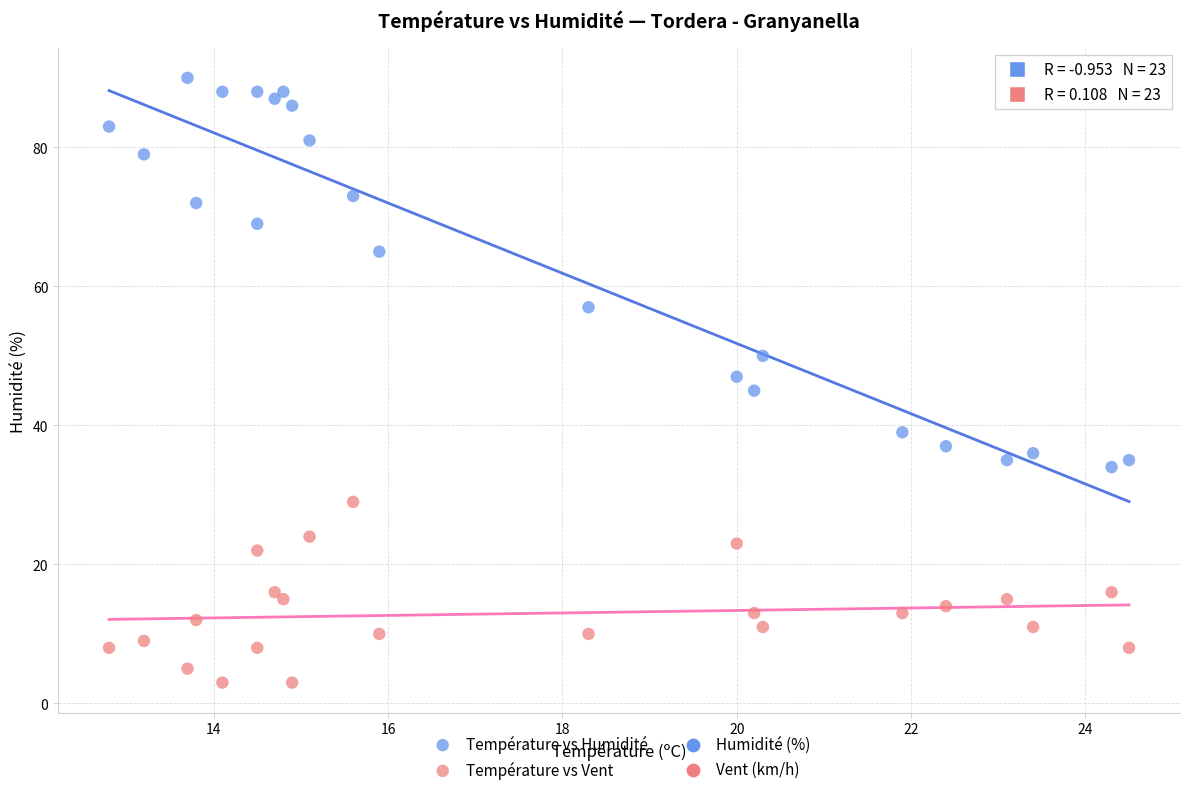

Which series reaches the minimum Y coordinate?

Température vs Vent